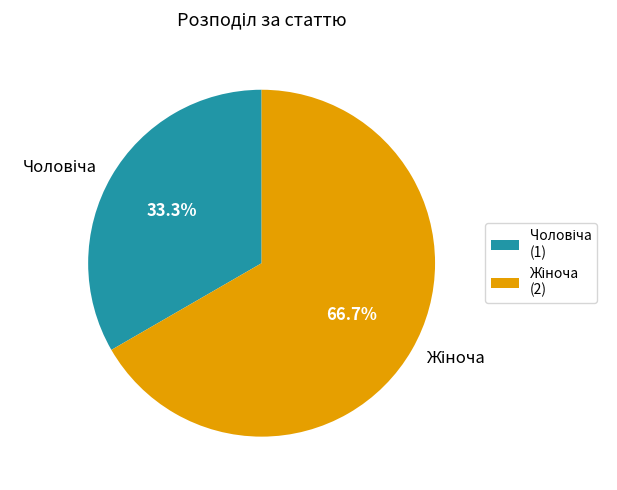

Count the number of slices in the pie.

2